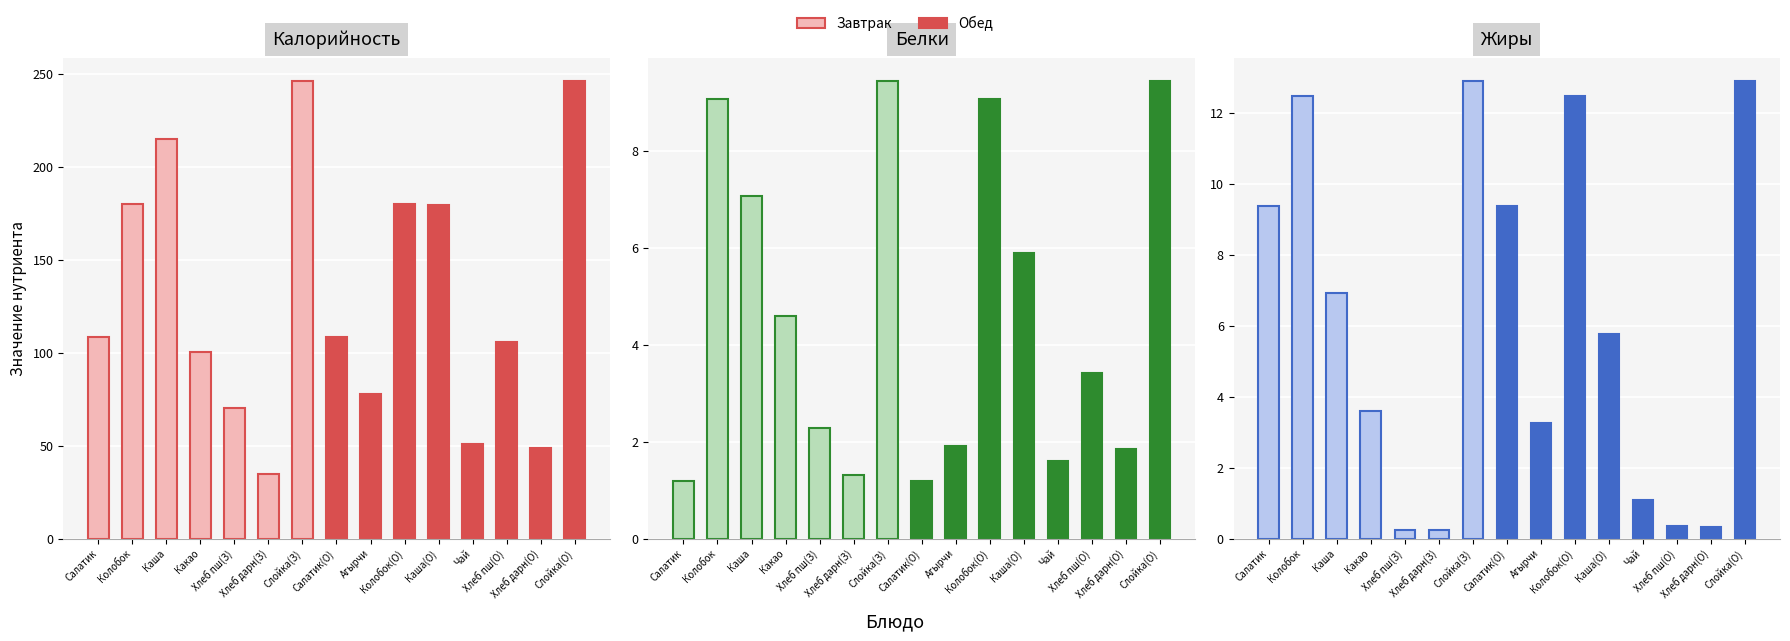

What is the highest value of the Калорийность series?

246.0